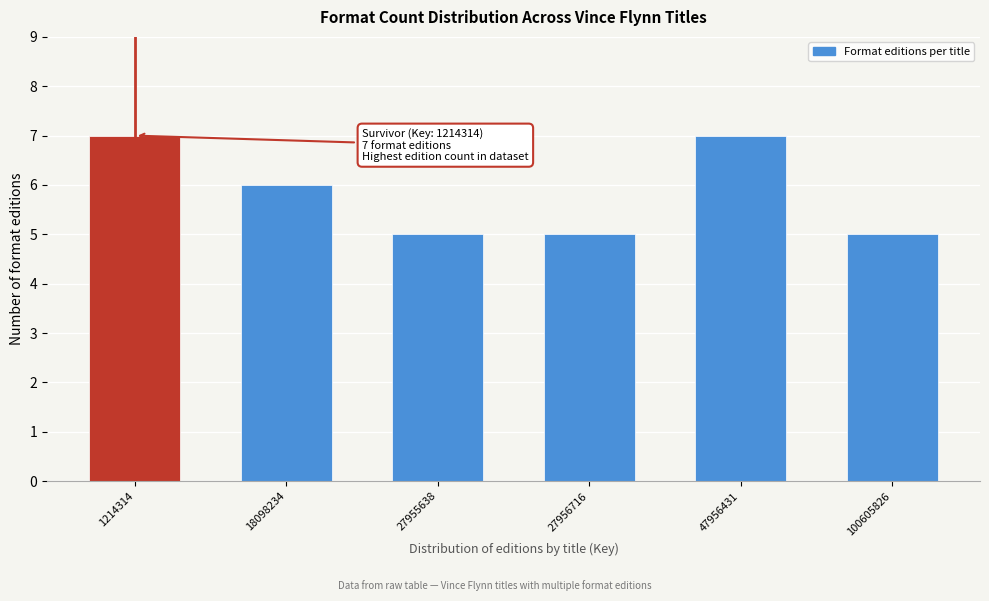

Reading left to right, transcribe all the data shown in this chart.

1214314=7	18098234=6	27955638=5	27956716=5	47956431=7	100605826=5